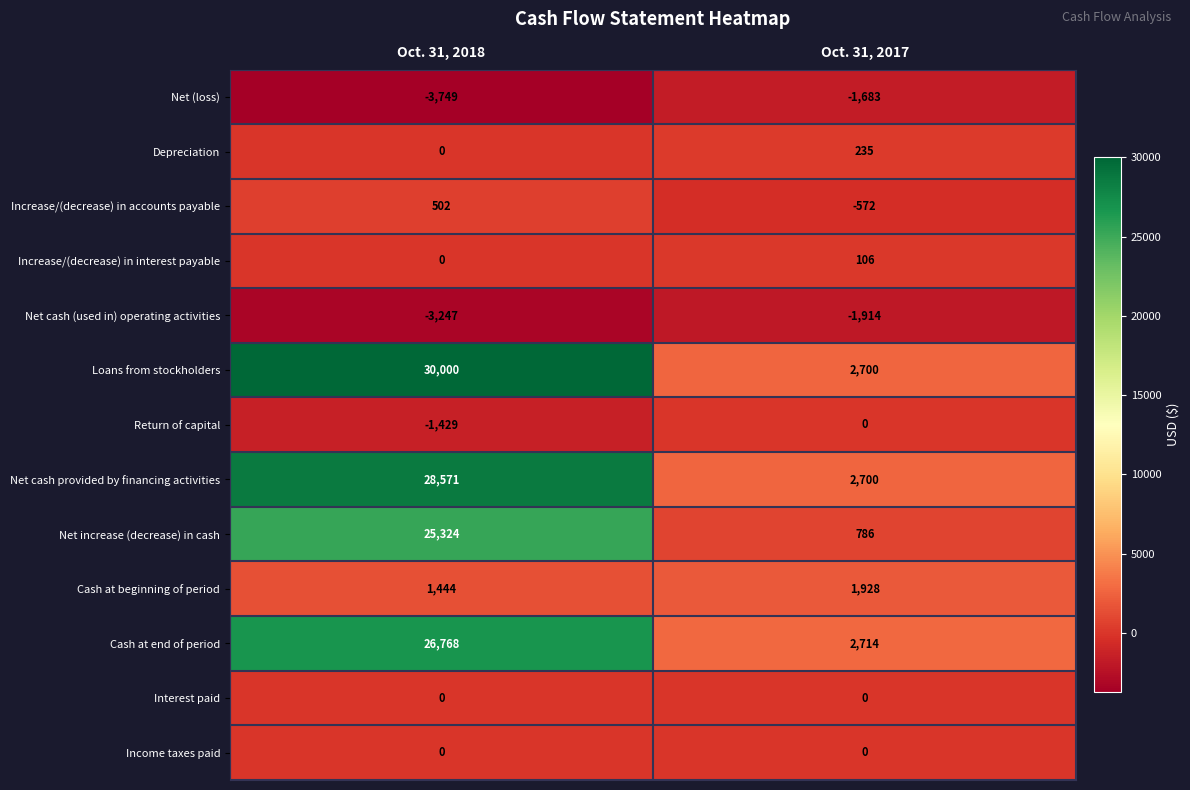

What is the maximum value shown in the chart?

30000